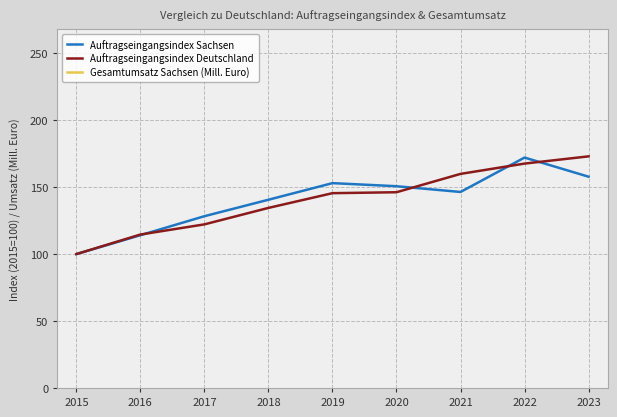

Where do Auftragseingangsindex Sachsen and Auftragseingangsindex Deutschland first cross each other?

2016 and 2017